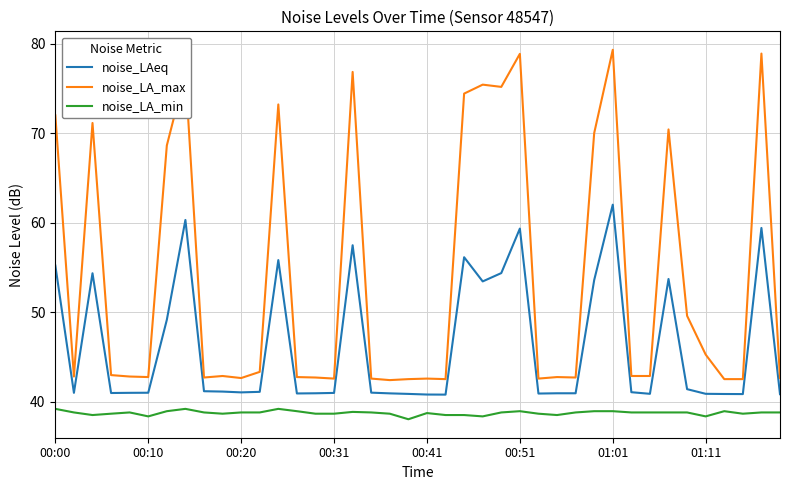

Which series has the widest spread of values?

noise_LA_max